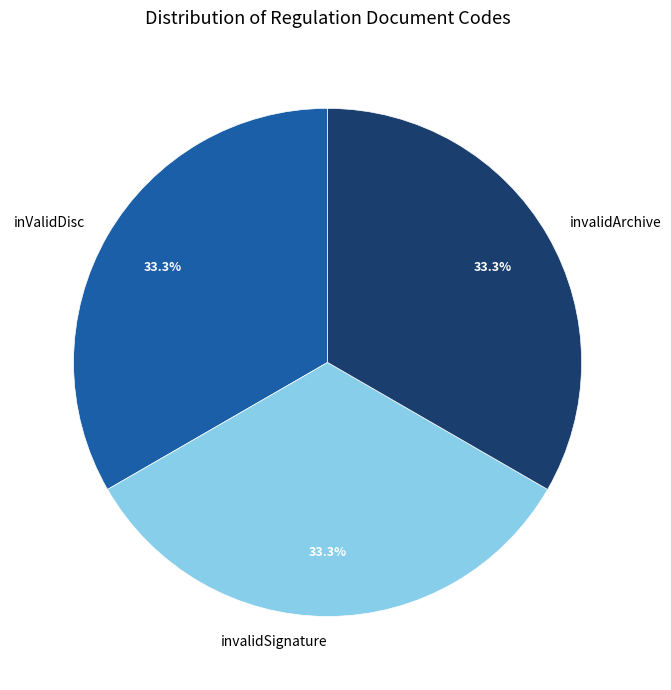

Is there any slice that represents more than half of the pie?

No